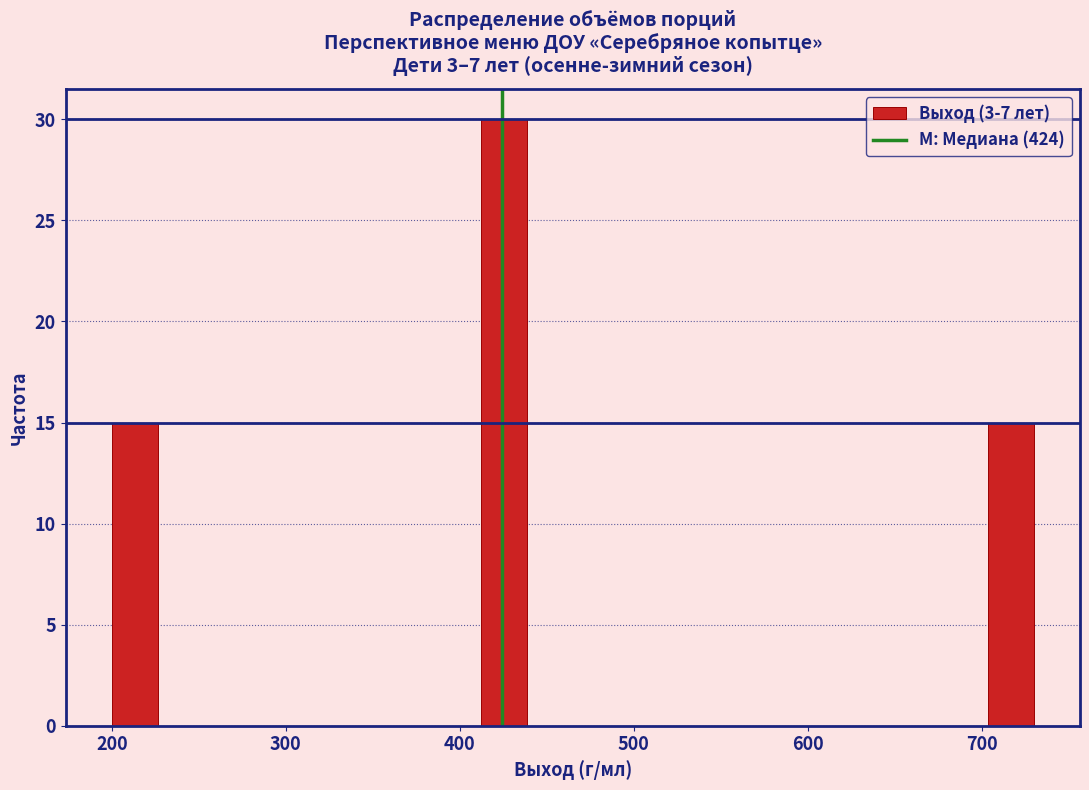

Around what value on the x-axis is the tallest bar? Give the approximate position of its centre, as read against the axis.

430